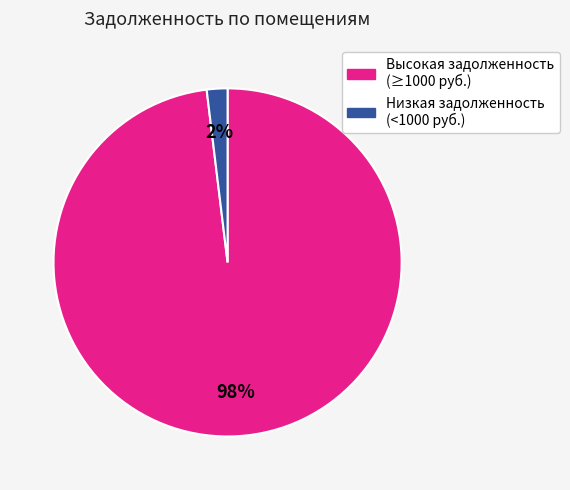

Rank the categories by value from highest to lowest.

Высокая задолженность (≥1000 руб.), Низкая задолженность (<1000 руб.)